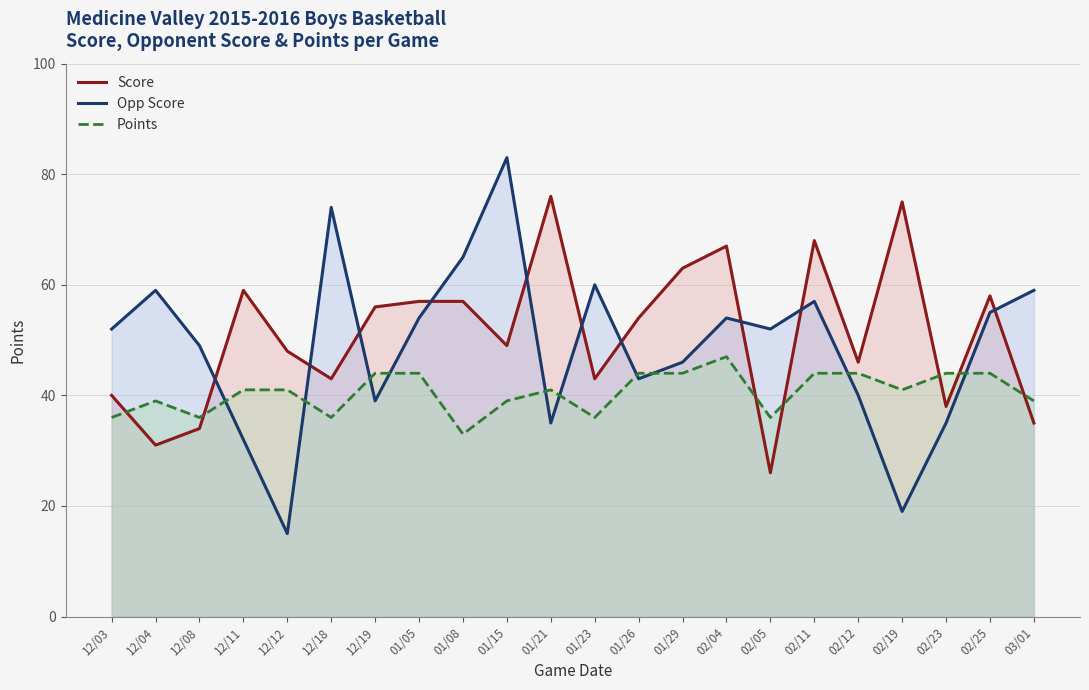

How many interior local peaks does the Opp Score series have?

6